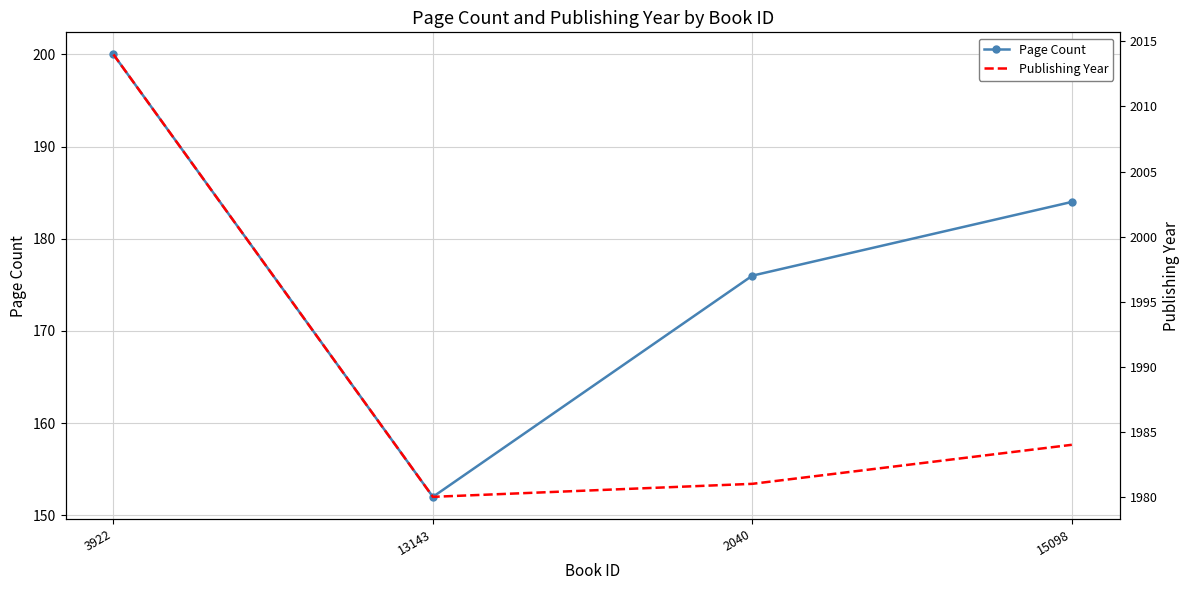

Rank the series at 13143 from lowest to highest value.

Page Count, Publishing Year